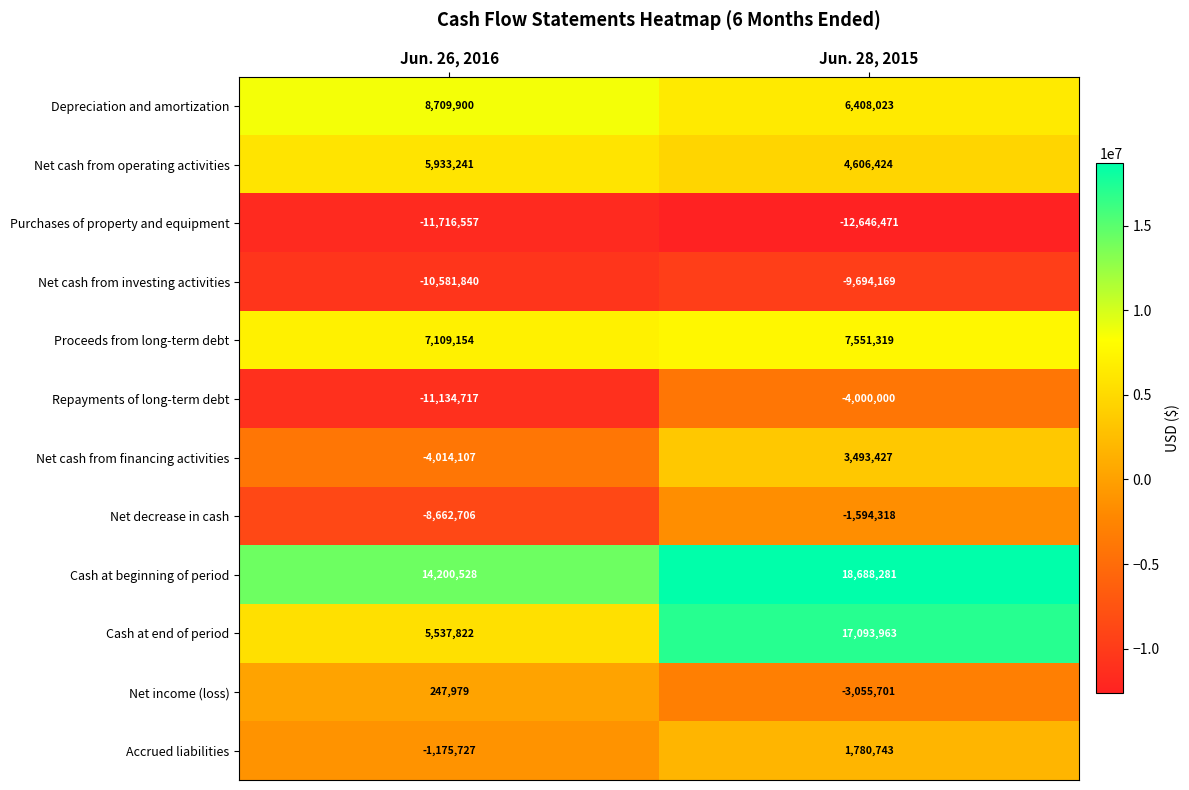

At how many categories does at least one series exceed 9643368?

2